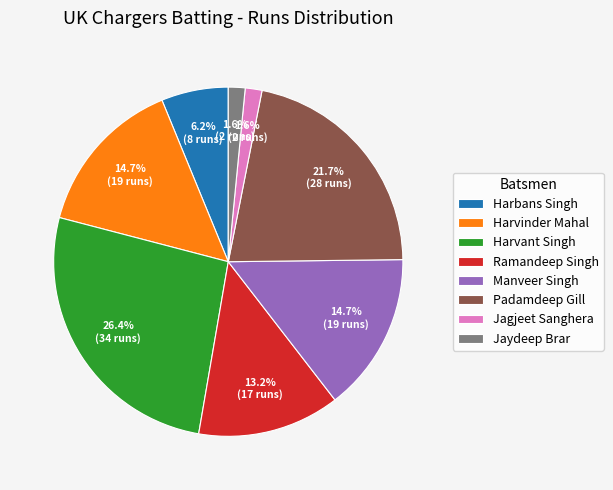

Do Jagjeet Sanghera and Harvant Singh together represent more than half of the pie?

No